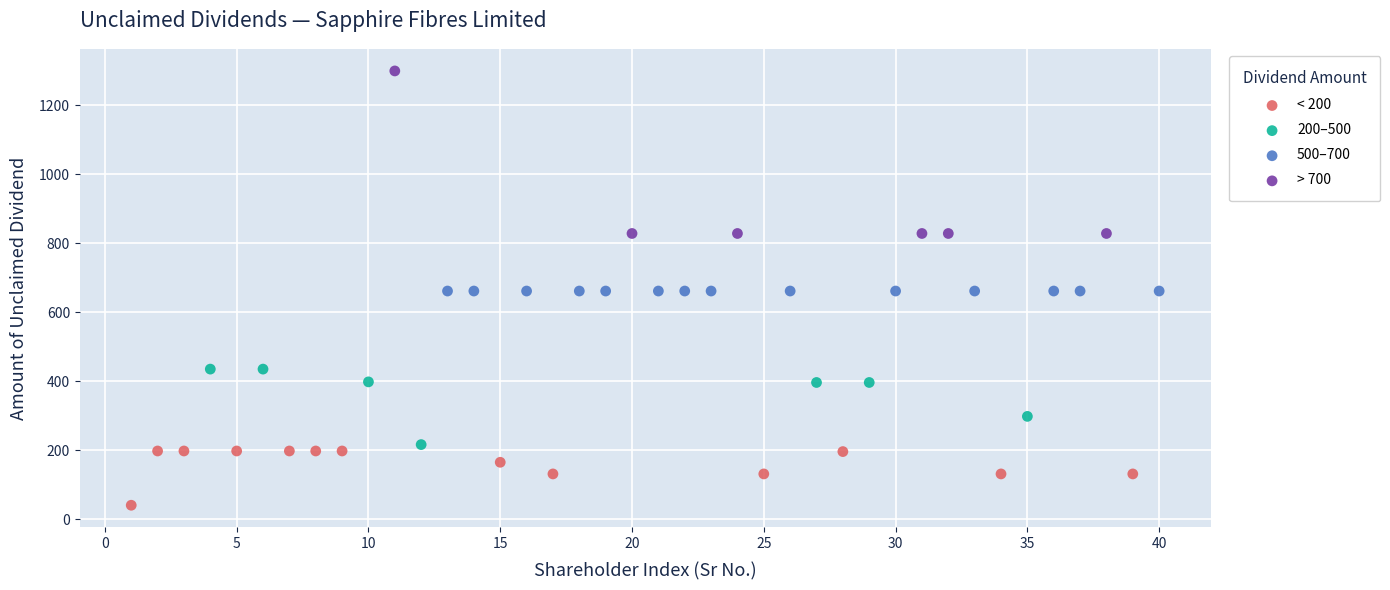

Which series contains the highest Y value?

> 700